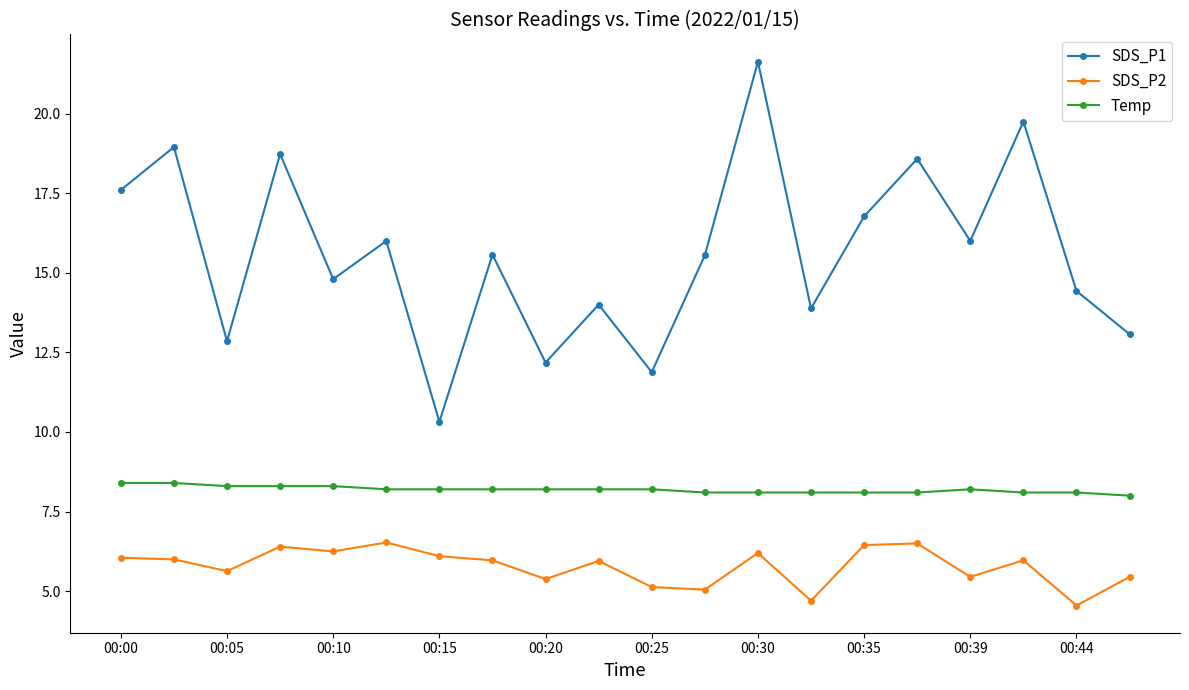

Rank the series by their average value, from highest to lowest.

SDS_P1, Temp, SDS_P2